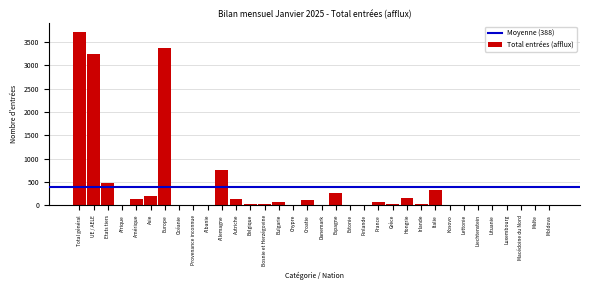

Between UE / AELE and Hongrie, which is larger?

UE / AELE